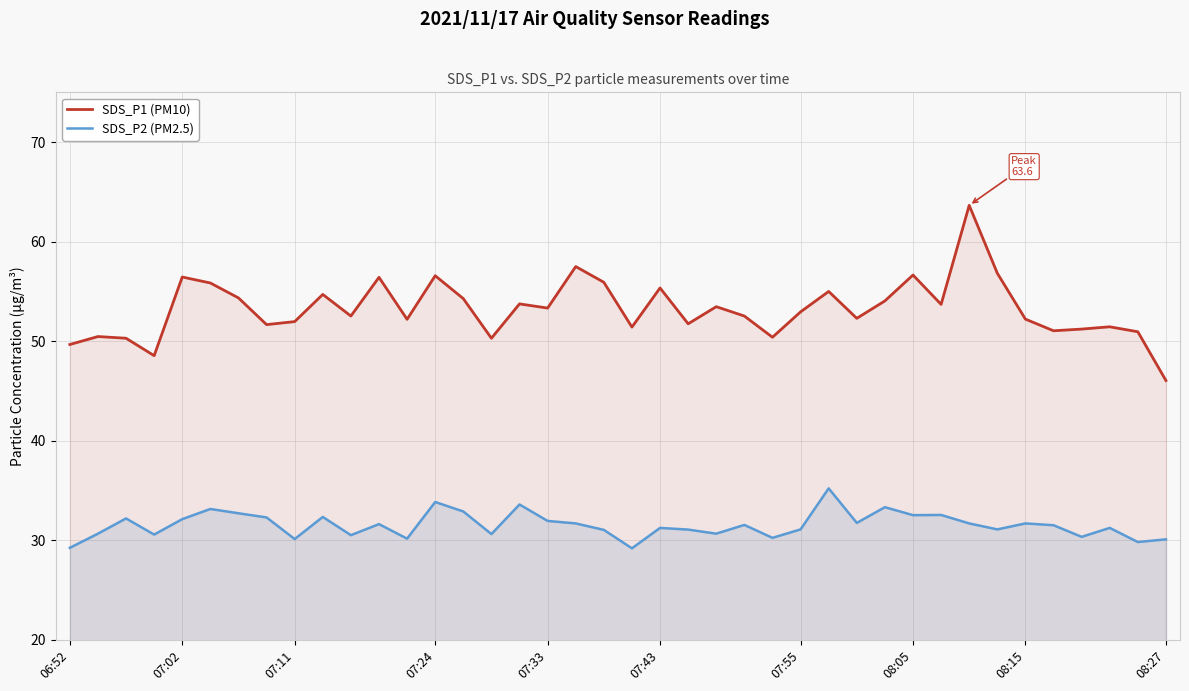

How many interior local peaks does the SDS_P1 (PM10) series have?

13